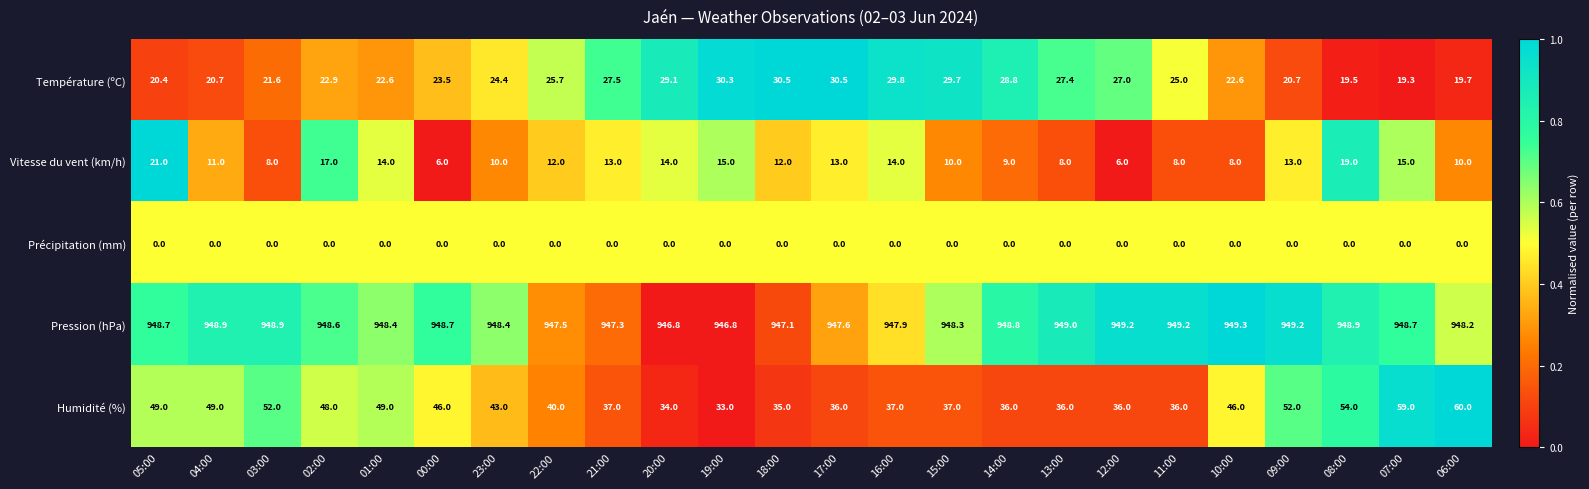

What is the difference between the maximum and minimum values in the Humidité (%) series?

27.0